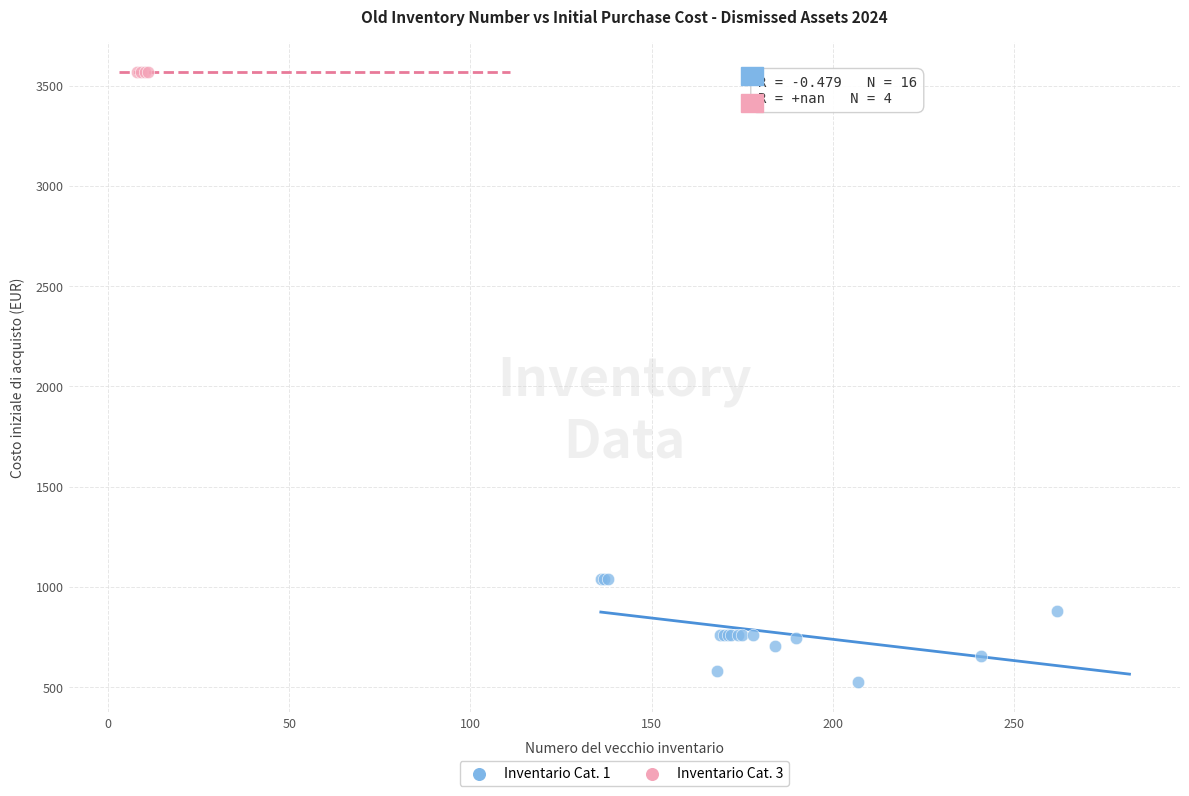

Which series reaches the minimum Y coordinate?

Inventario Cat. 1